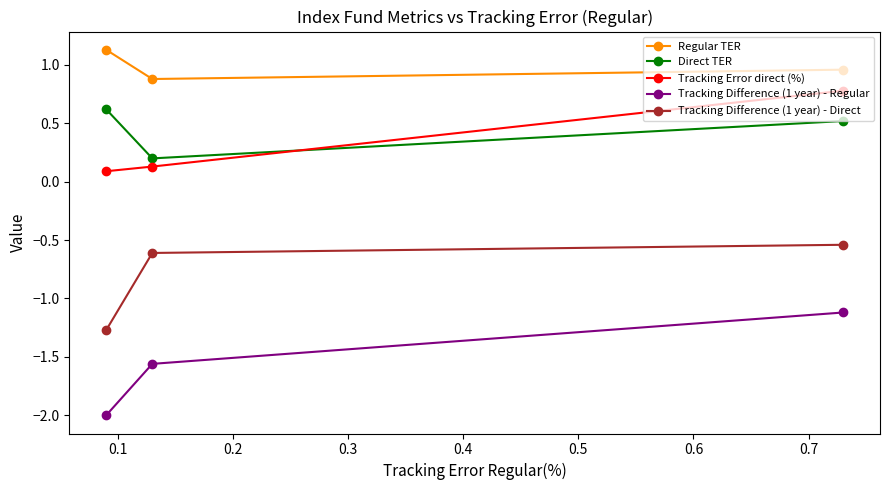

Which series has the widest spread of values?

Tracking Difference (1 year) - Regular